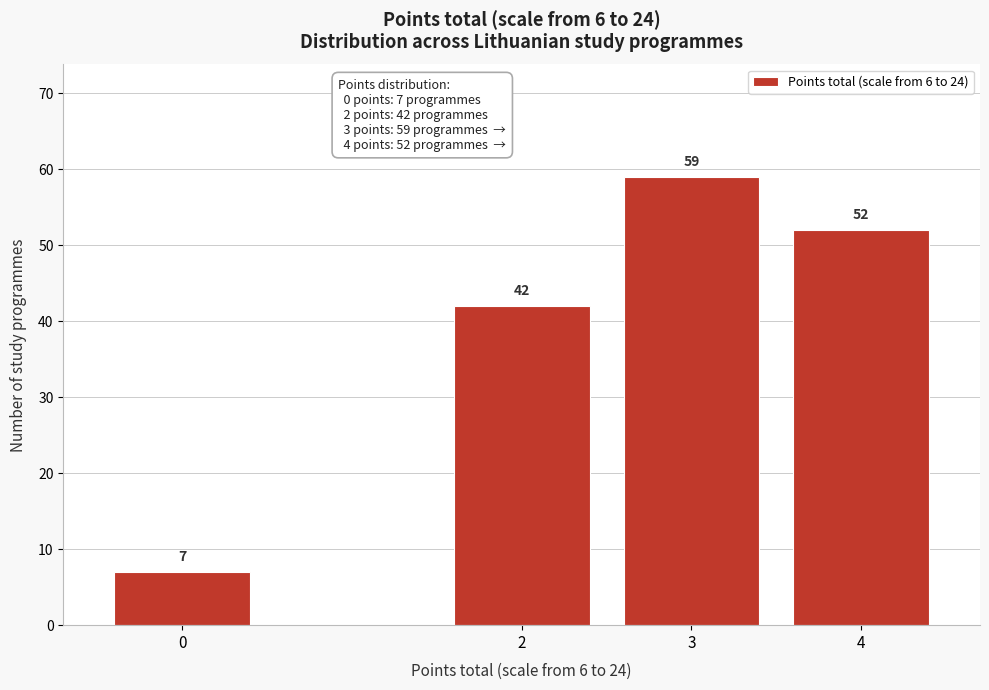

Reading left to right, list all the values displayed in this chart.

7	42	59	52